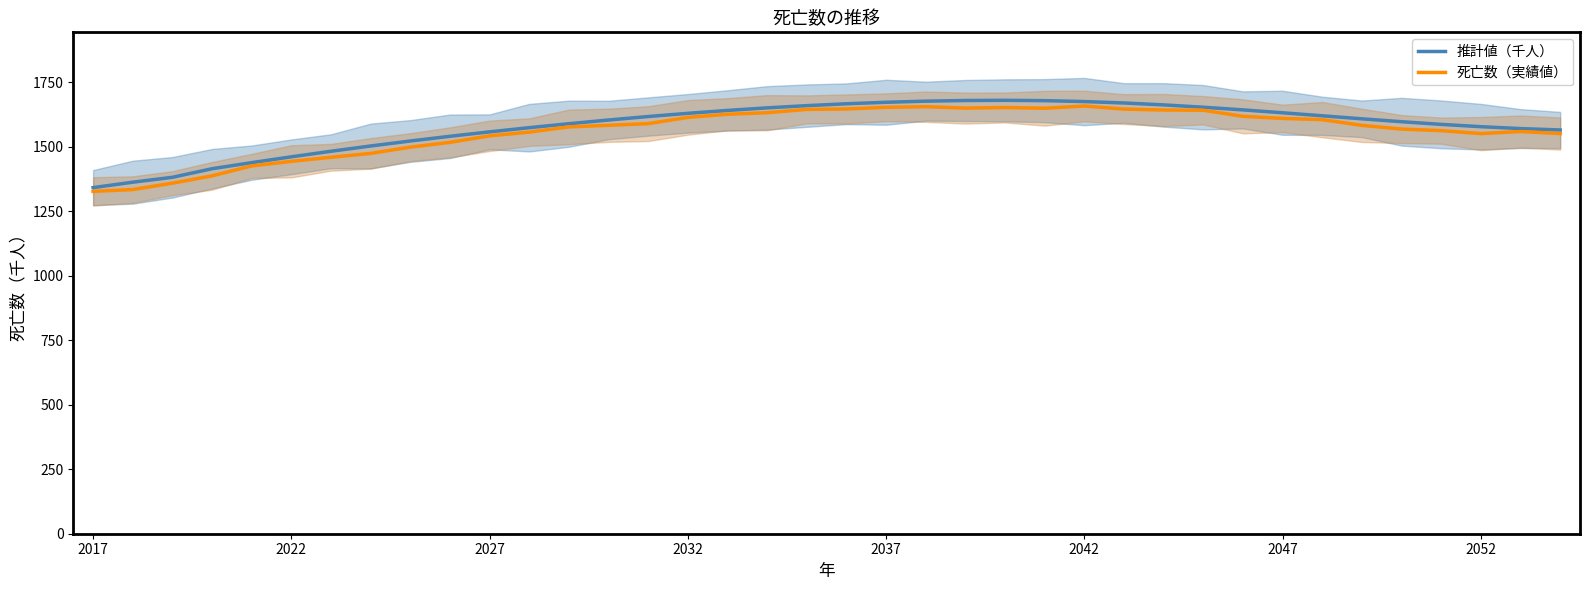

What position from the right is 2017?

38